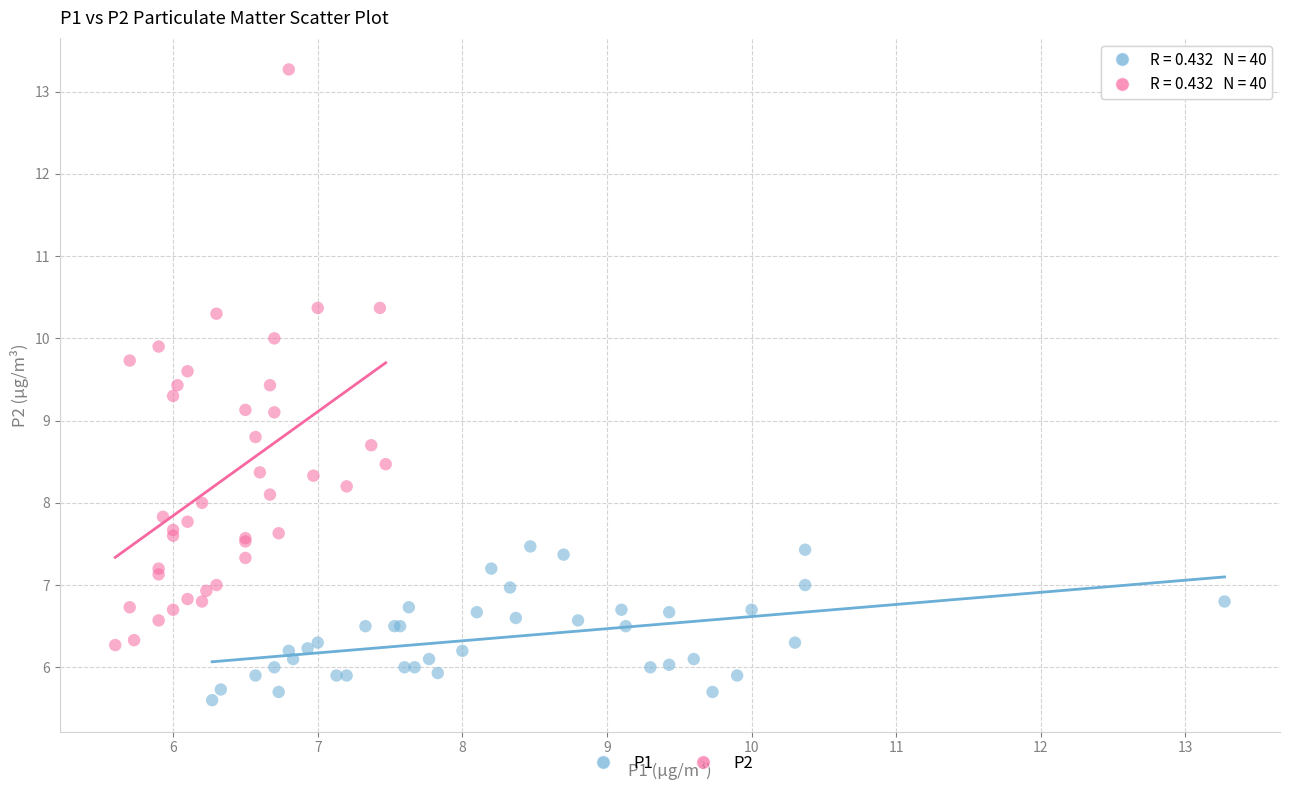

Which series reaches the minimum Y coordinate?

P1